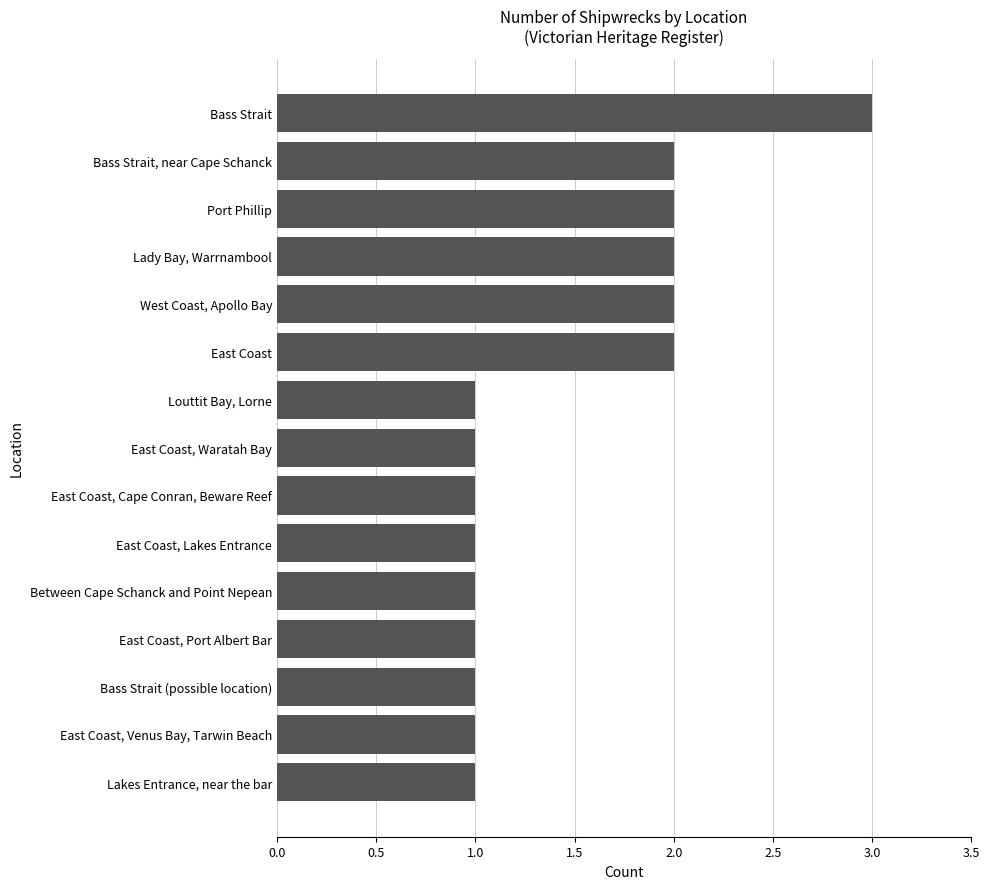

What is the ratio of the value at Louttit Bay, Lorne to the value at East Coast, Cape Conran, Beware Reef?

1.0